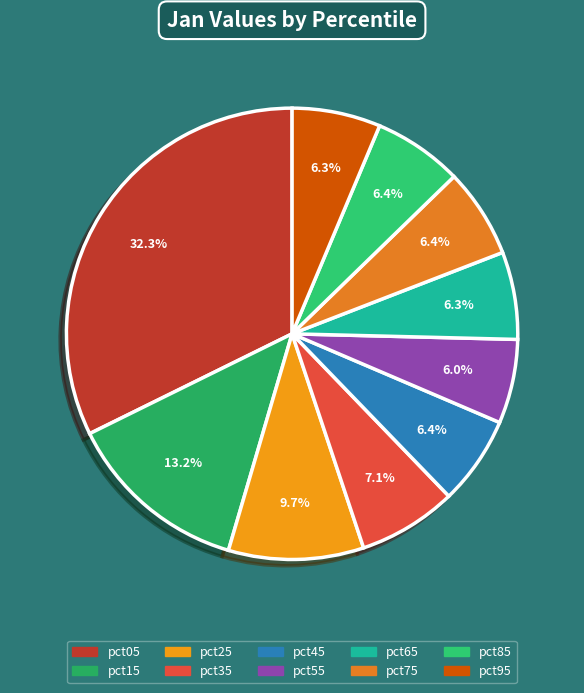

How many segments does this pie chart have?

10